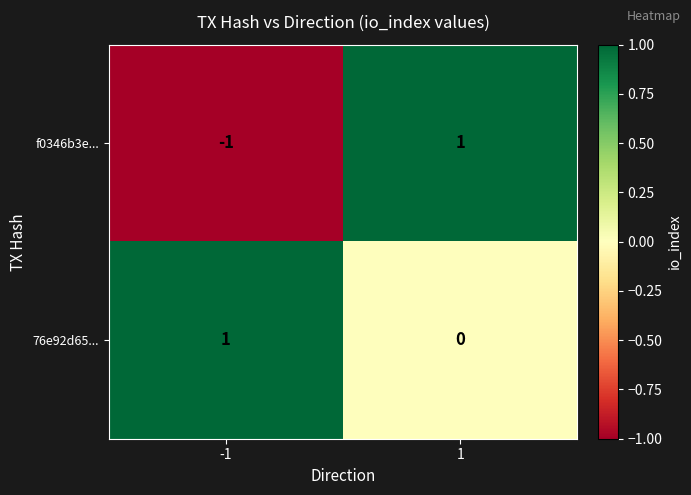

How many categories are shown in the chart?

2